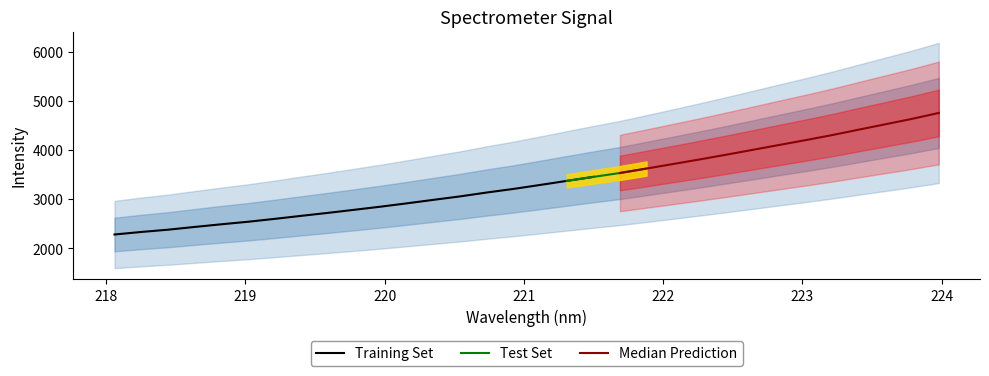

Where does the data first go above 3289?

221.1174